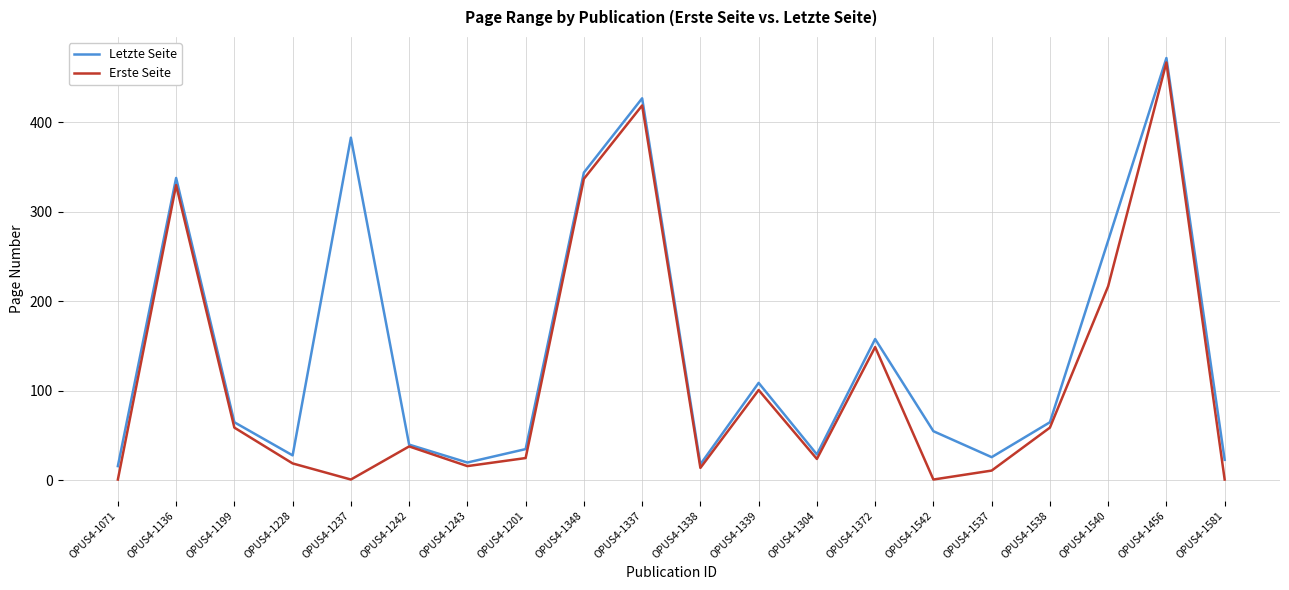

The Letzte Seite series shows 55 at OPUS4-1542. True or false?

True